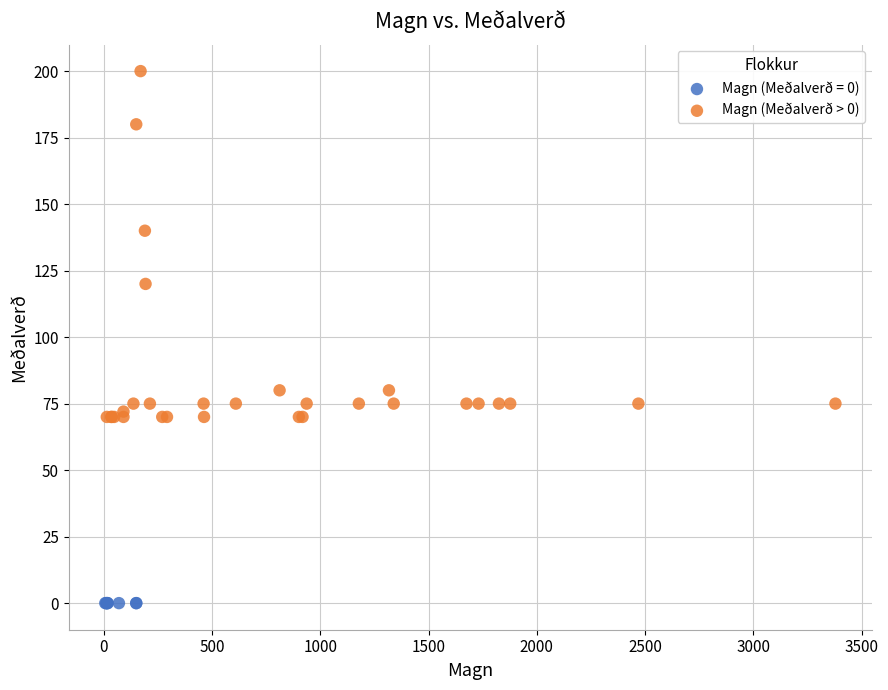

Which series contains the lowest Y value?

Magn (Meðalverð = 0)